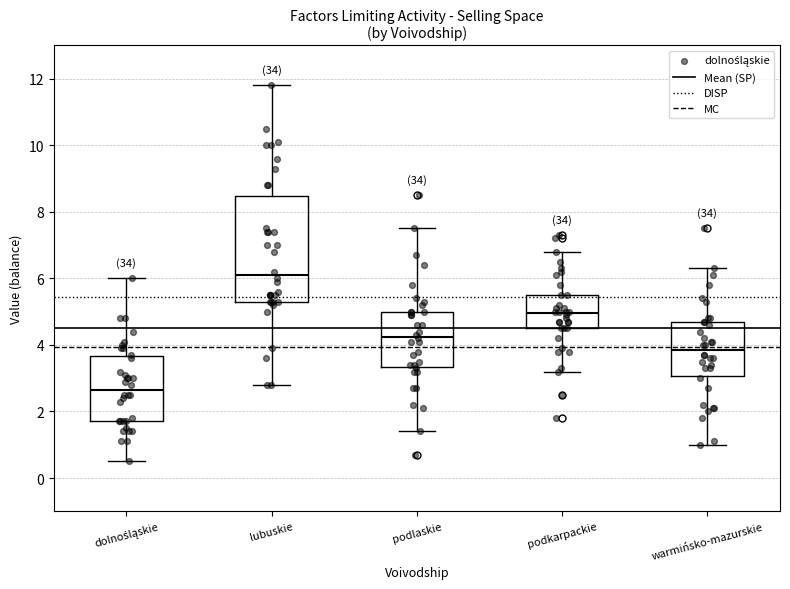

Where does the median line of the box for podlaskie sit on the y-axis? The values are not printed on the chart, so give them approximately, as read against the axis.

4.2